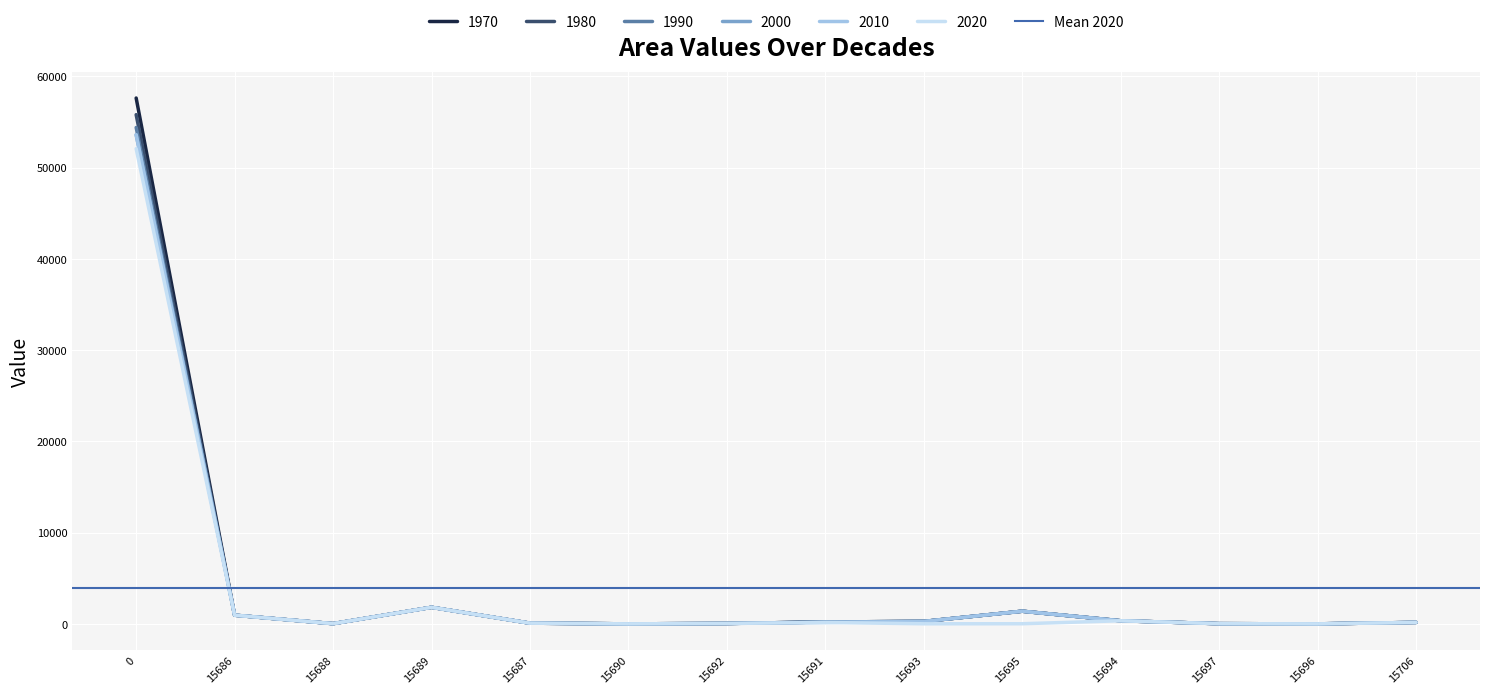

Reading left to right, list all the values displayed in this chart.

1970: 0=57613.6	15686=959.2	15688=32.3	15689=1822.7	15687=85.4	15690=11.0	15692=52.0	15691=216.4	15693=276.2	15695=1395.7	15694=348.5	15697=31.6	15696=9.9	15706=168.4
1980: 0=55790.9	15686=959.2	15688=32.3	15689=1822.7	15687=85.4	15690=11.0	15692=52.0	15691=216.4	15693=276.2	15695=1395.7	15694=348.5	15697=31.6	15696=9.9	15706=168.4
1990: 0=54384.2	15686=959.2	15688=32.3	15689=1822.7	15687=85.4	15690=11.0	15692=52.0	15691=216.4	15693=276.2	15695=1395.7	15694=348.5	15697=31.6	15696=9.9	15706=168.4
2000: 0=53591.0	15686=959.2	15688=32.3	15689=1822.7	15687=85.4	15690=11.0	15692=52.0	15691=216.4	15693=276.2	15695=1395.7	15694=348.5	15697=31.6	15696=9.9	15706=168.4
2010: 0=53591.0	15686=959.2	15688=32.3	15689=1822.7	15687=85.4	15690=11.0	15692=52.0	15691=164.4	15693=276.2	15695=1395.7	15694=348.5	15697=31.6	15696=9.9	15706=168.4
2020: 0=52066.1	15686=959.2	15688=32.3	15689=1822.7	15687=85.4	15690=11.0	15692=52.0	15691=164.4	15693=17.6	15695=22.7	15694=348.5	15697=31.6	15696=9.9	15706=168.4